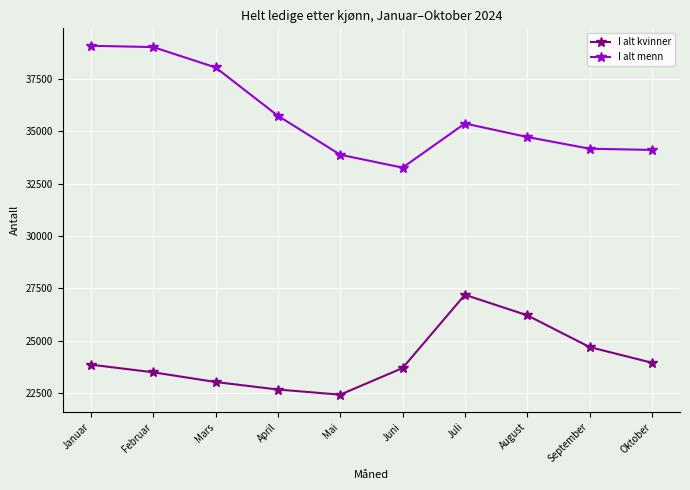

What is the average value of the I alt kvinner series?

24121